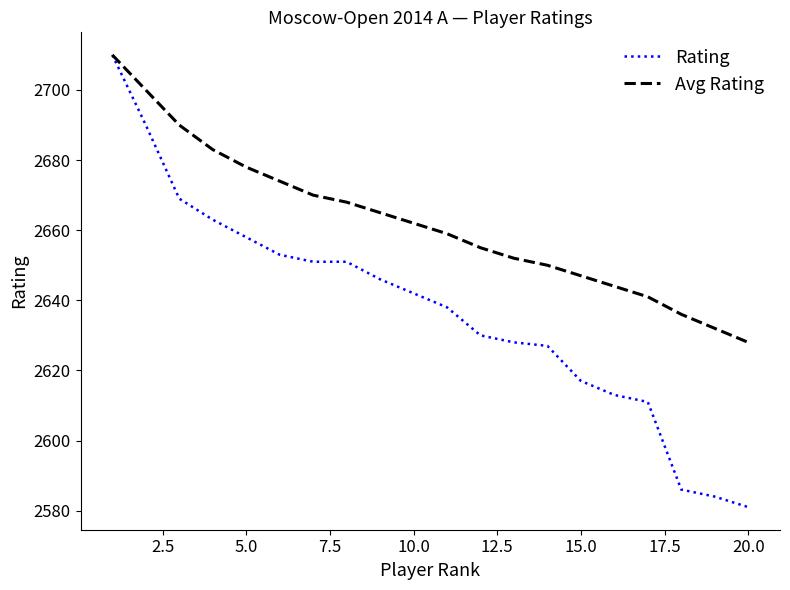

Rank the series by their average value, from lowest to highest.

Rating, Avg Rating